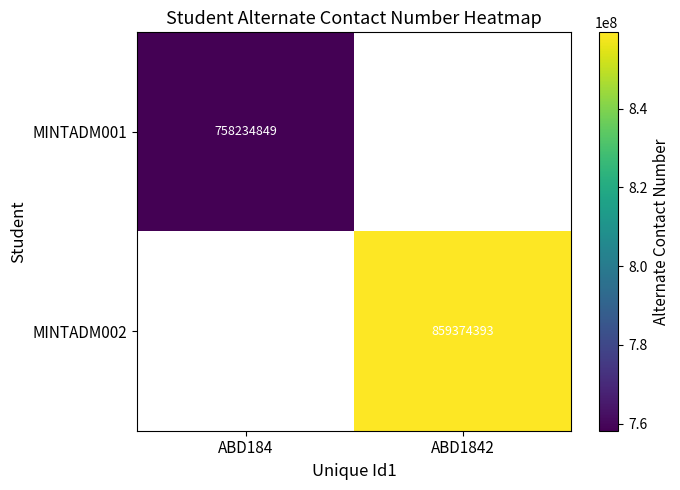

The value of MINTADM001 at ABD184 is 758234849. True or false?

True